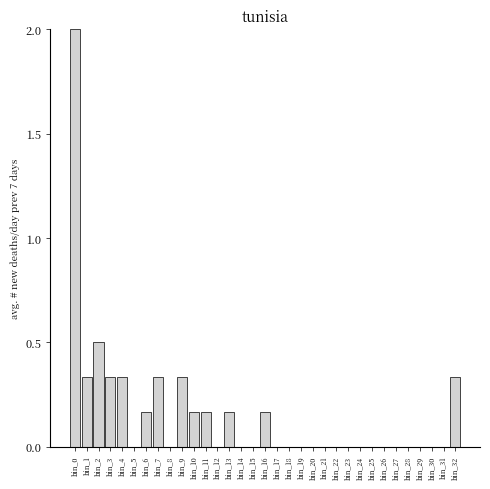

What is the change in value from bin_0 to bin_2?

-1.5